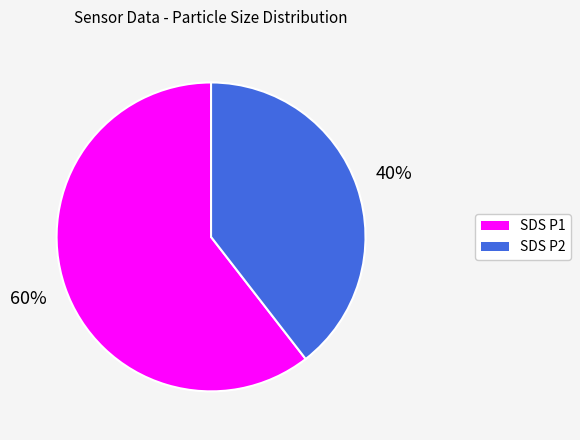

Does any single category account for the majority?

Yes